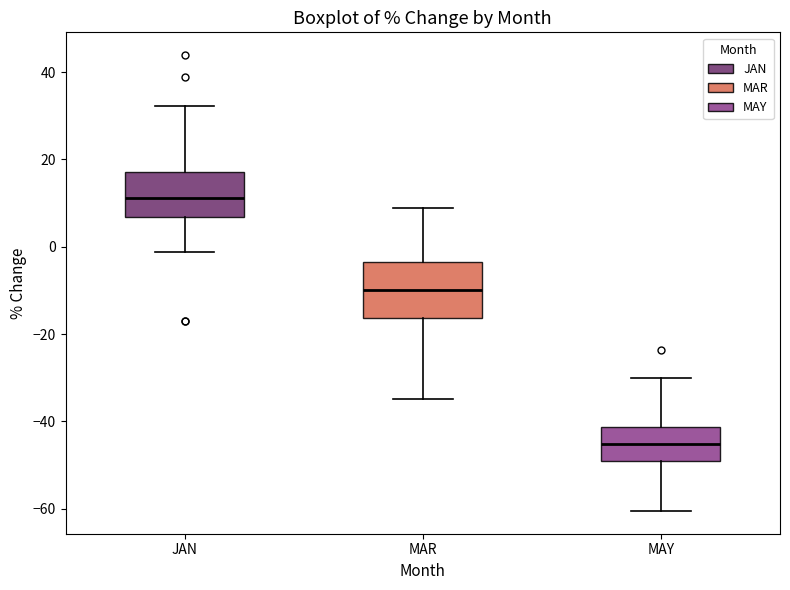

Reading left to right, transcribe this box plot: for each box, give where its median line is, the range the box spans, and where its two whiskers end, as read against the y-axis. The values are not printed on the chart, so give them approximately, as read against the axis.

JAN: median 12, box 6 to 18, whiskers -2 to 32
MAR: median -10, box -16 to -4, whiskers -34 to 8
MAY: median -46, box -50 to -42, whiskers -60 to -30